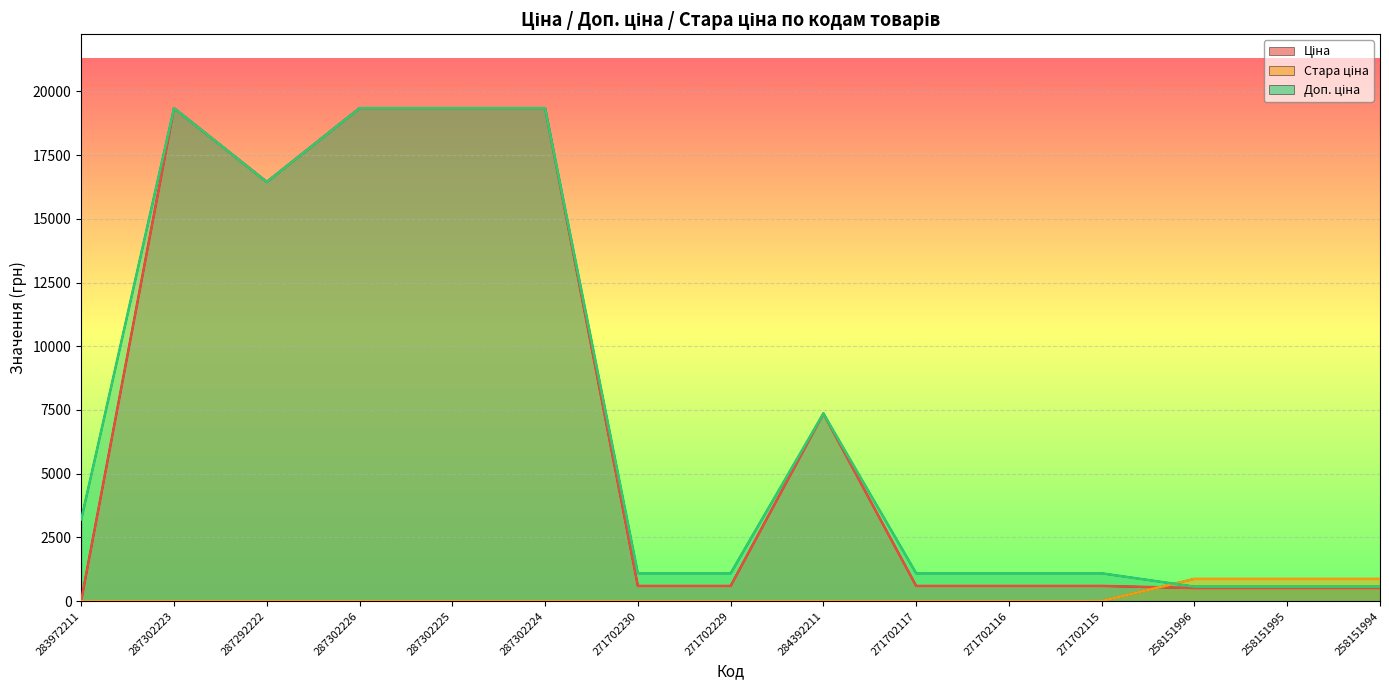

True or false: Доп. ціна has more than 2 points higher than both neighbors.

False